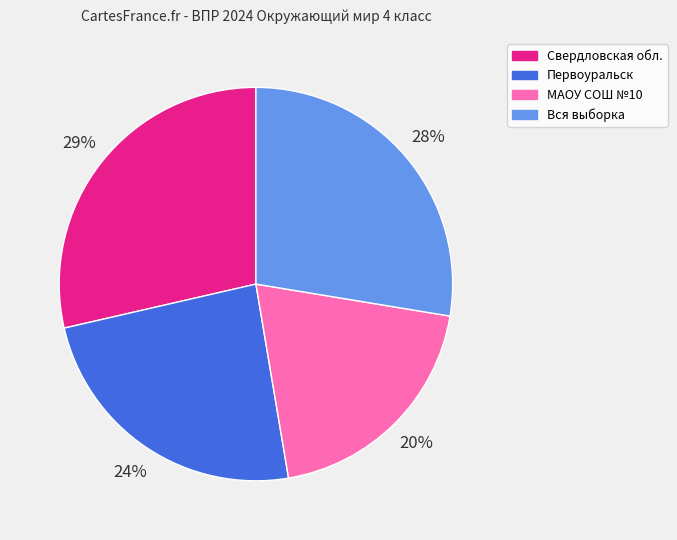

Which has a higher value, Вся выборка or МАОУ СОШ №10?

Вся выборка